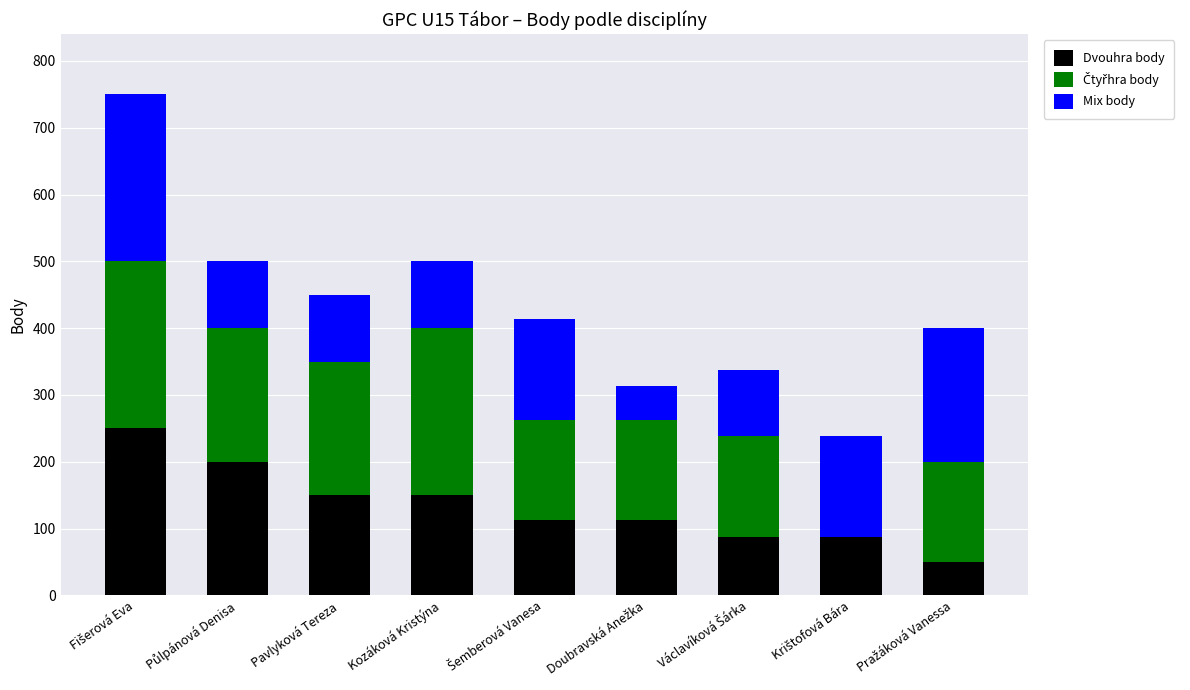

What is the highest value of the Dvouhra body series?

250